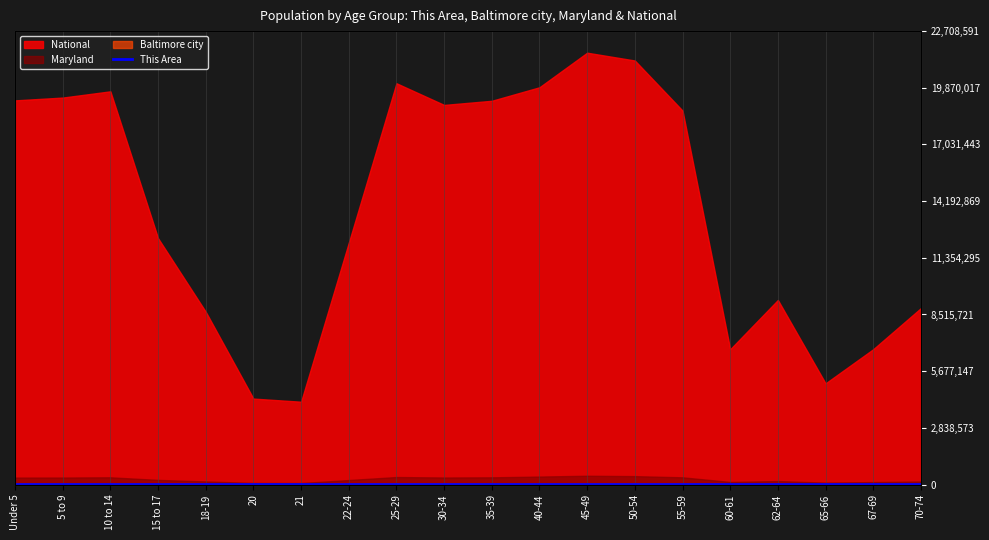

Which has a higher value, 67-69 or 25-29?

25-29